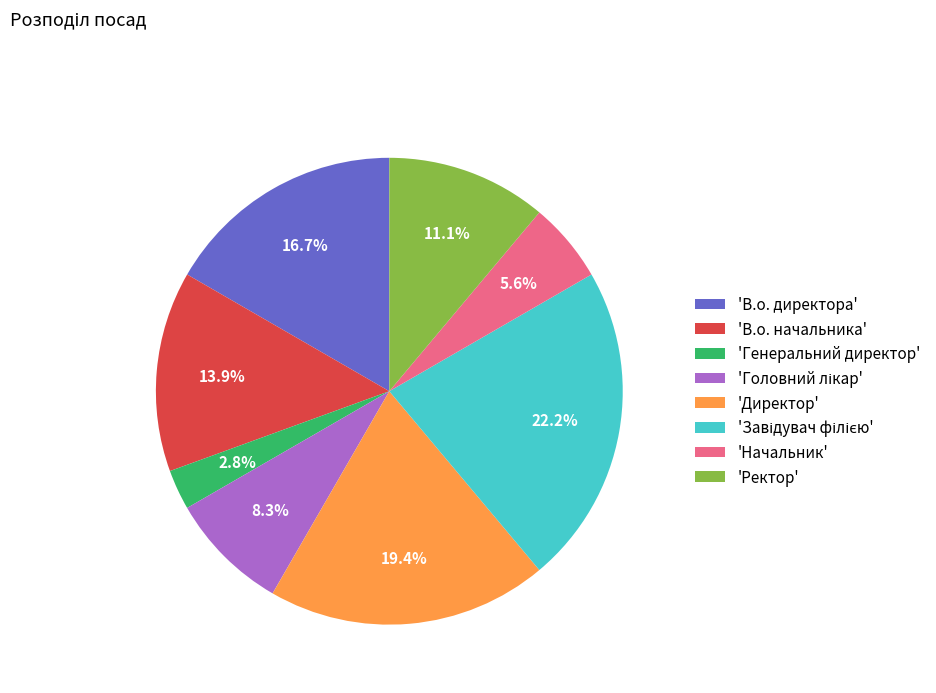

How many segments does this pie chart have?

8